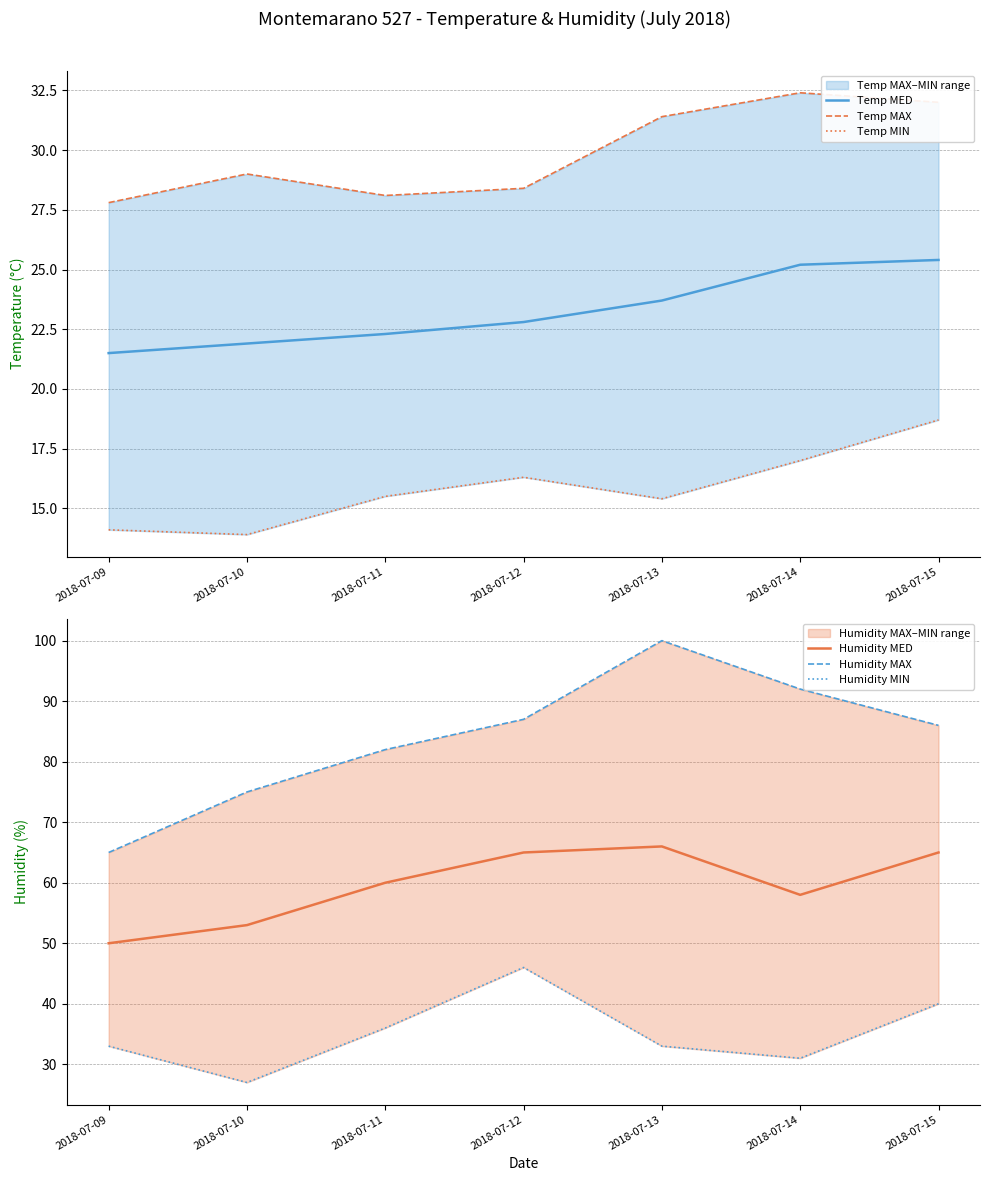

True or false: Temp MIN and Humidity MED cross at least once.

False